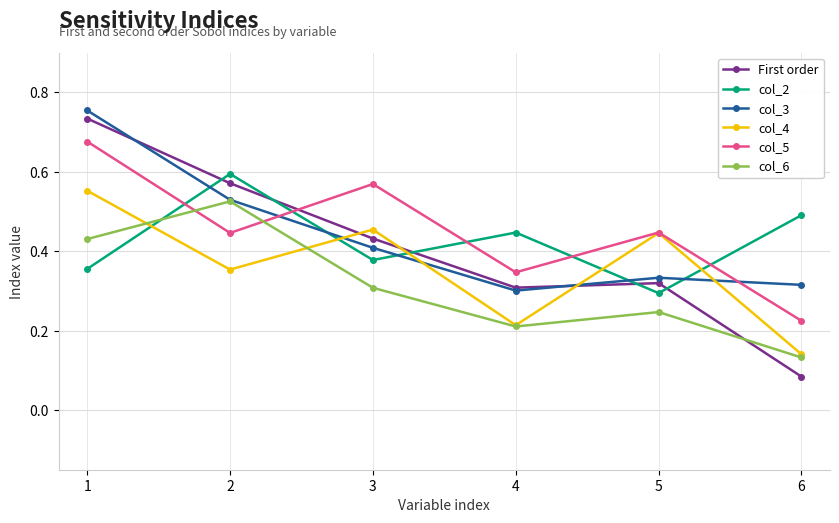

What are all the series names shown in the legend?

First order, col_2, col_3, col_4, col_5, col_6